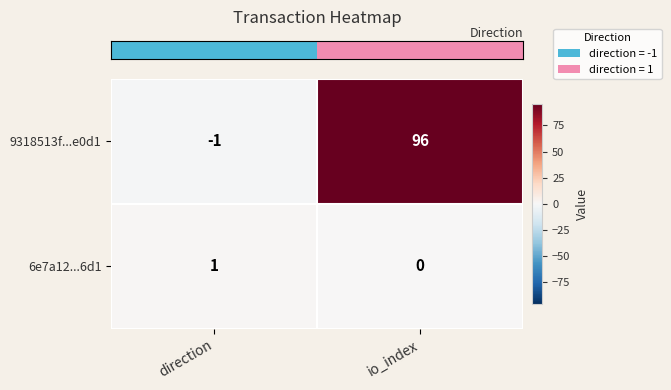

Which series changed the most between direction and io_index?

9318513f...e0d1